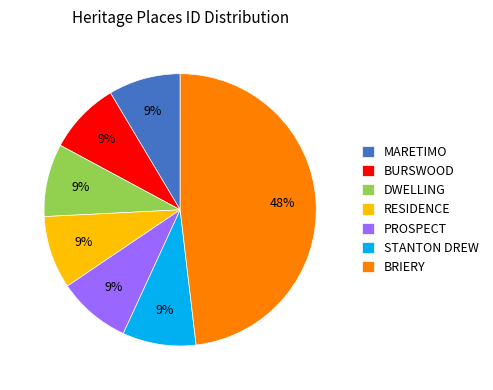

How many slices are in this pie chart?

7